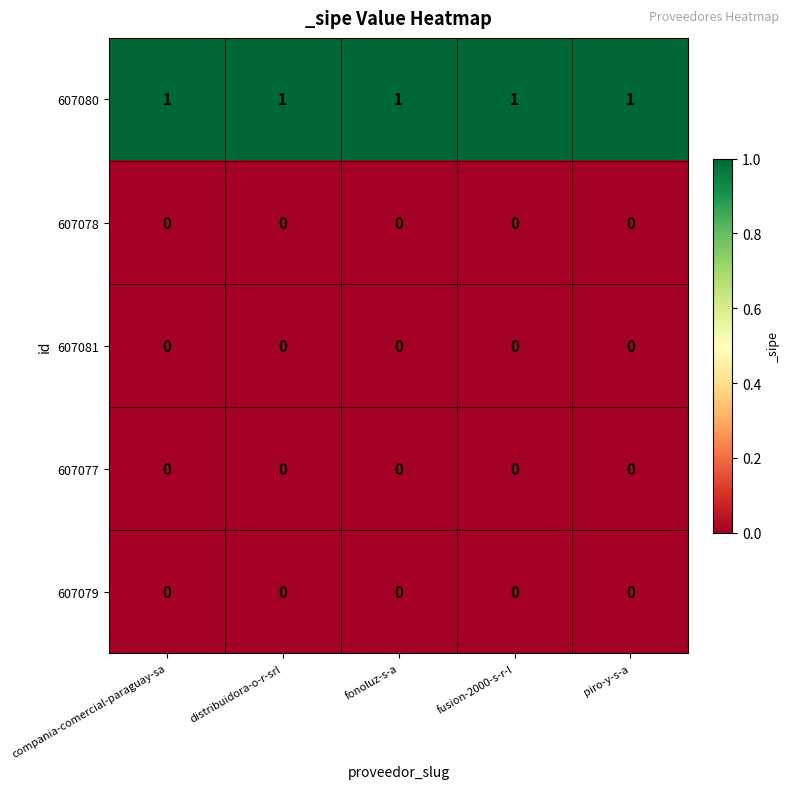

What is the difference between the highest and lowest values at piro-y-s-a?

1